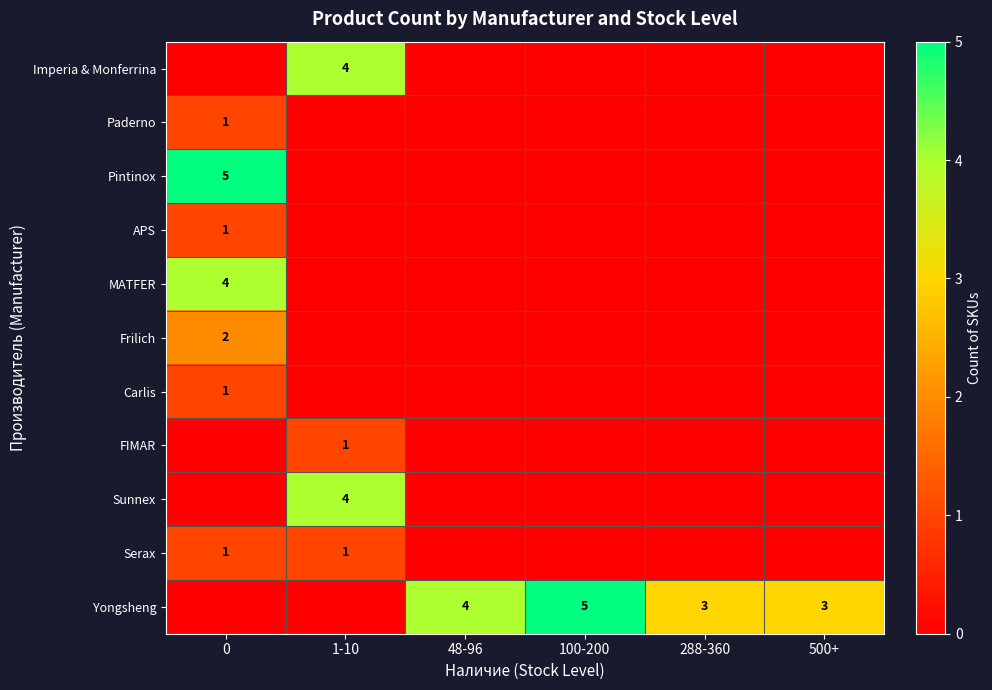

The value of Paderno at 0 is 1. True or false?

True